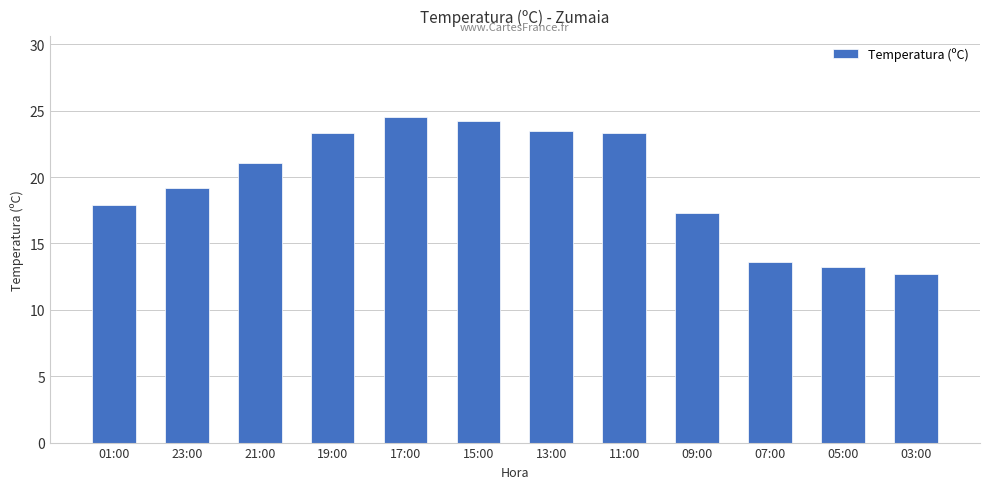

The chart shows a value of 14.3 at 15:00. True or false?

False